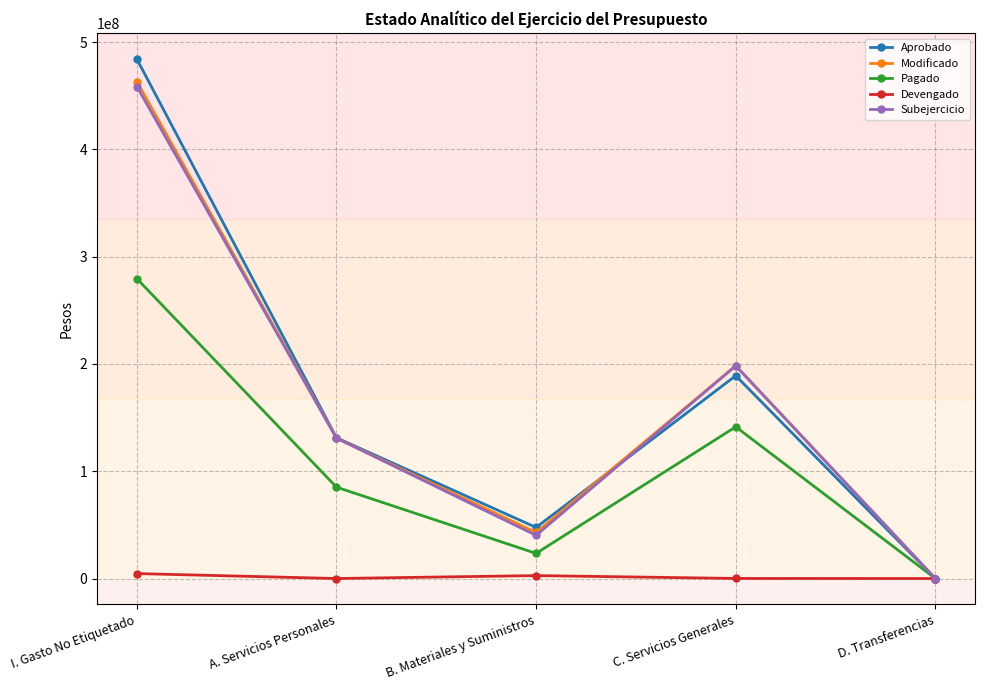

At which label does Devengado first exceed 67174?

I. Gasto No Etiquetado